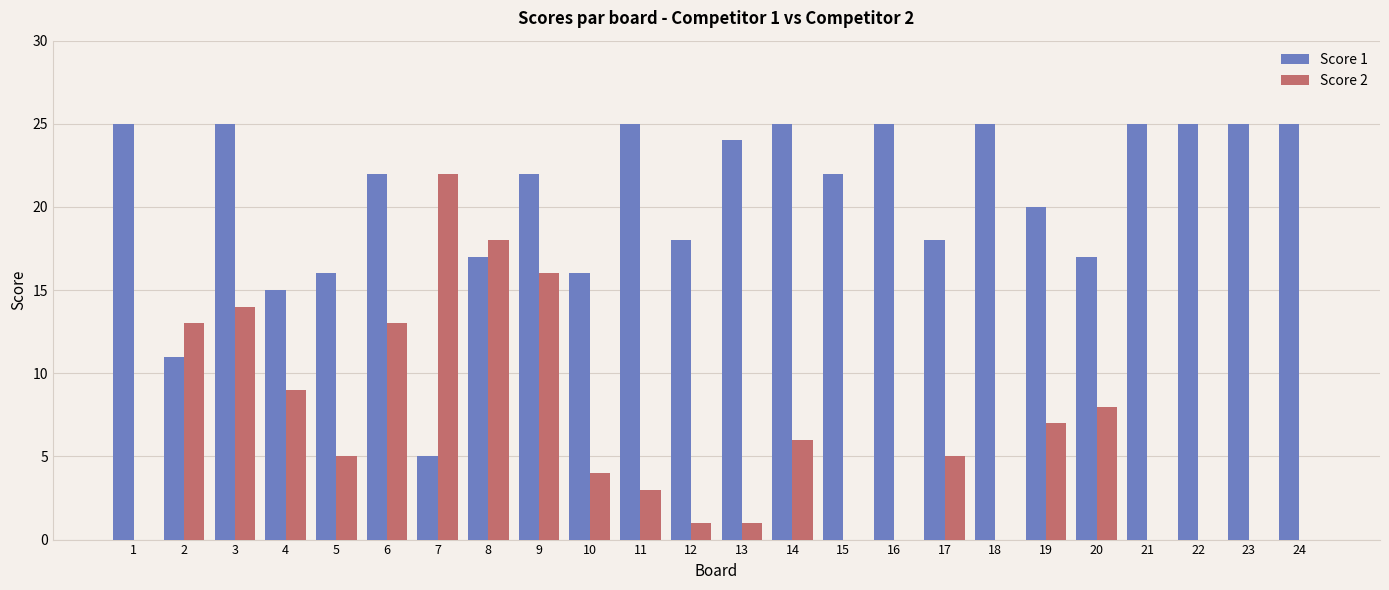

What is the sum of all Score 2 values?

145